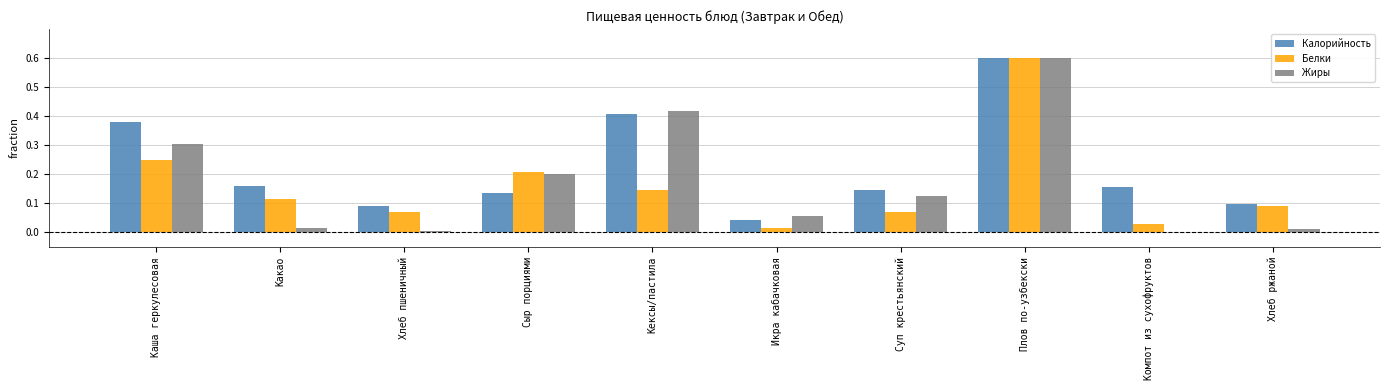

Between Сыр порциями and Плов по-узбекски, which series saw the biggest shift?

Калорийность